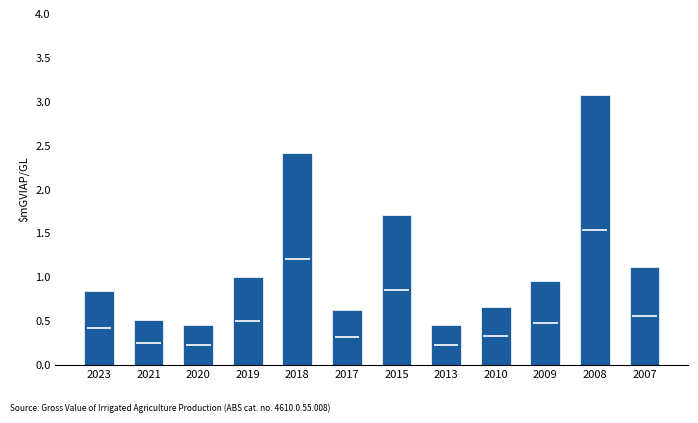

How many bars are there in total?

12